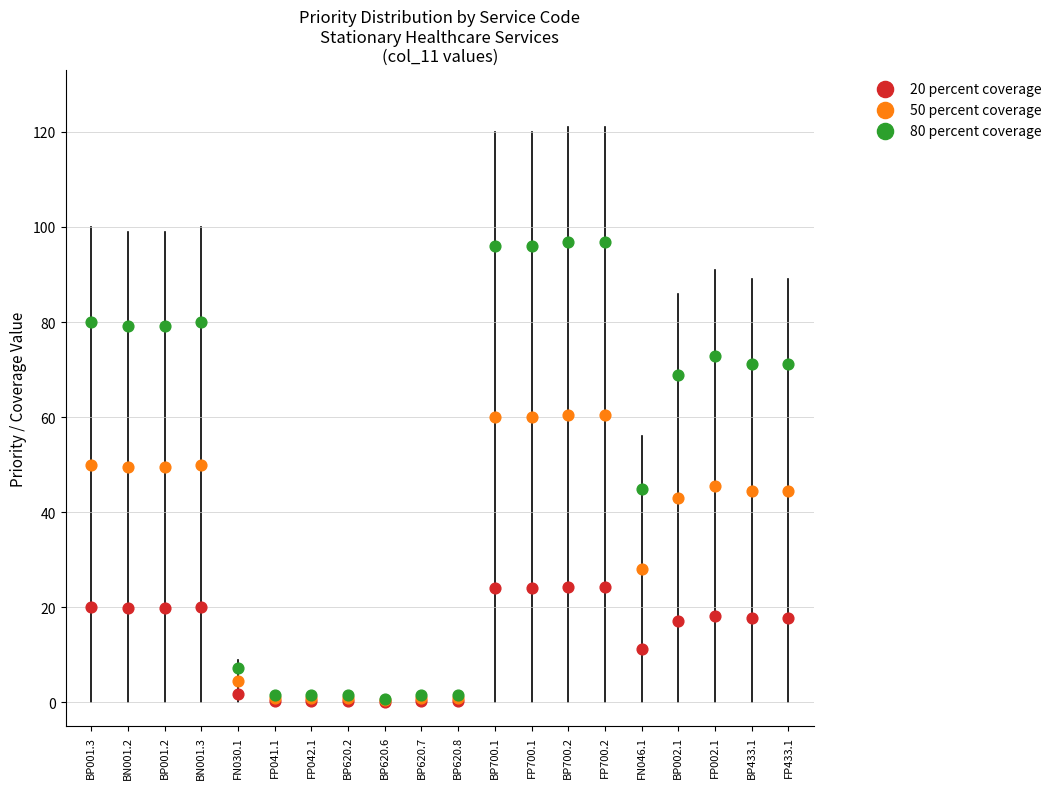

Which series has the widest spread of Y values?

80 percent coverage